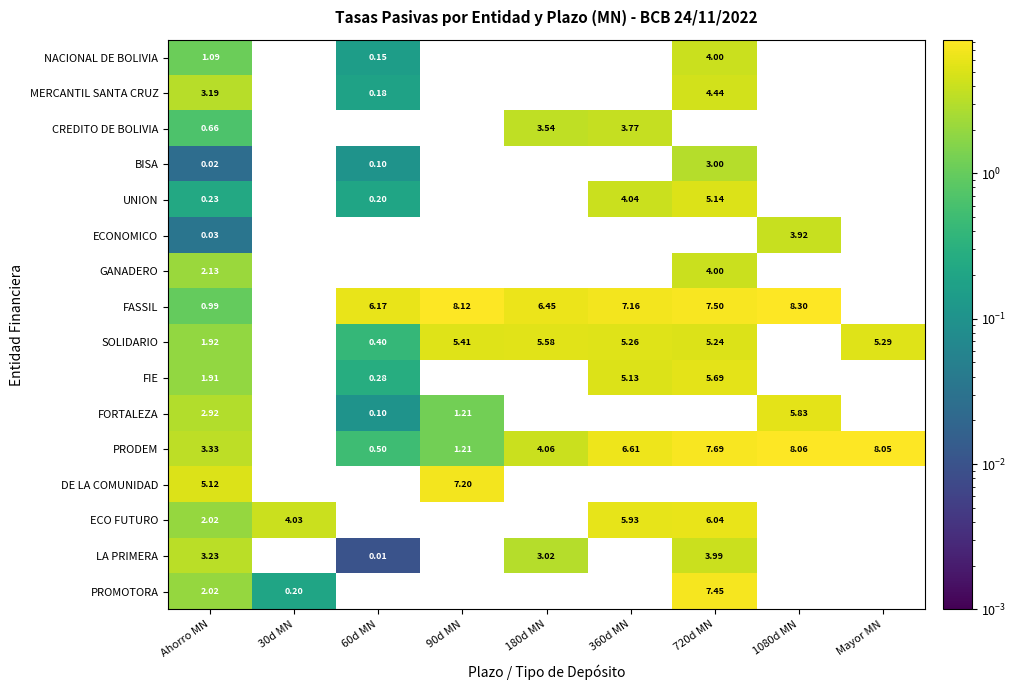

Which series has the largest total across all categories?

FASSIL